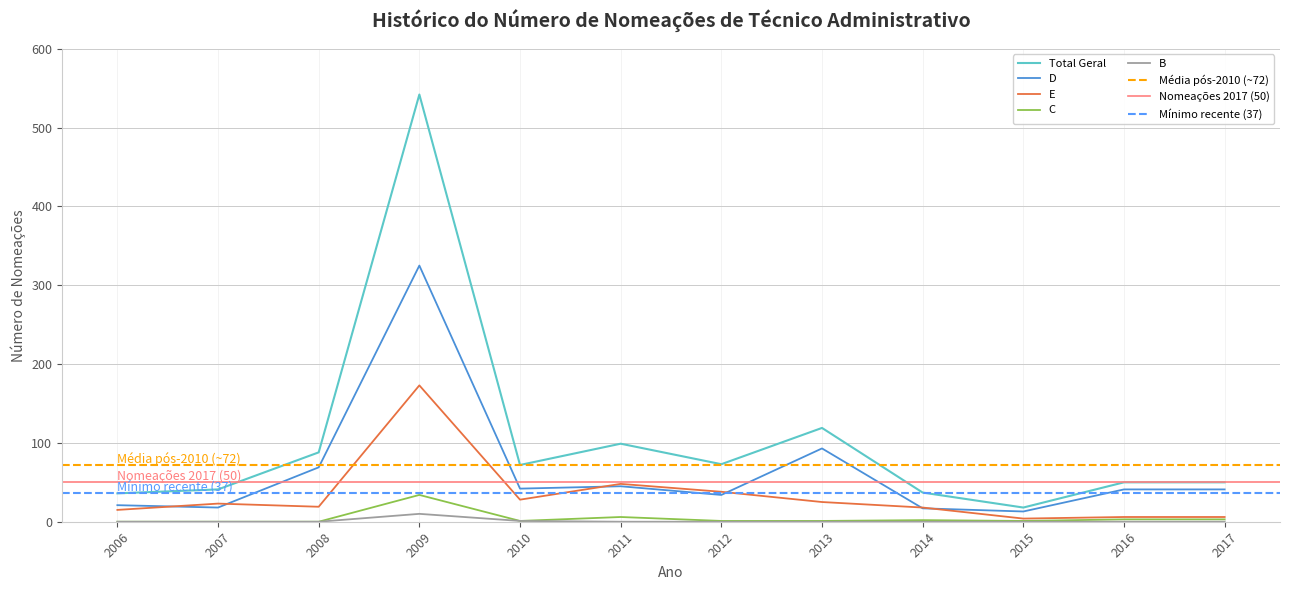

What is the total value across all series at 2008?

176